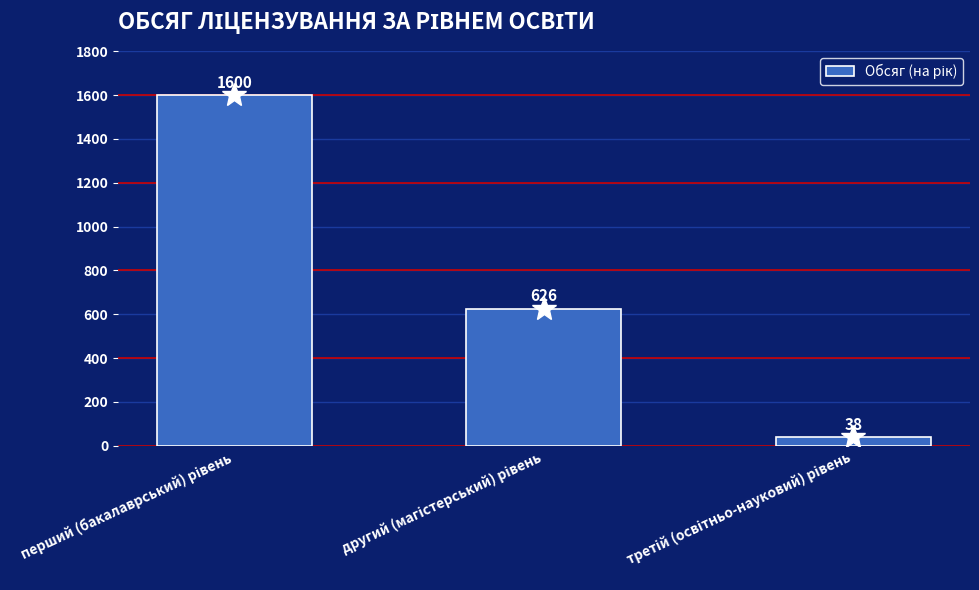

What is the sum of all values?

2264